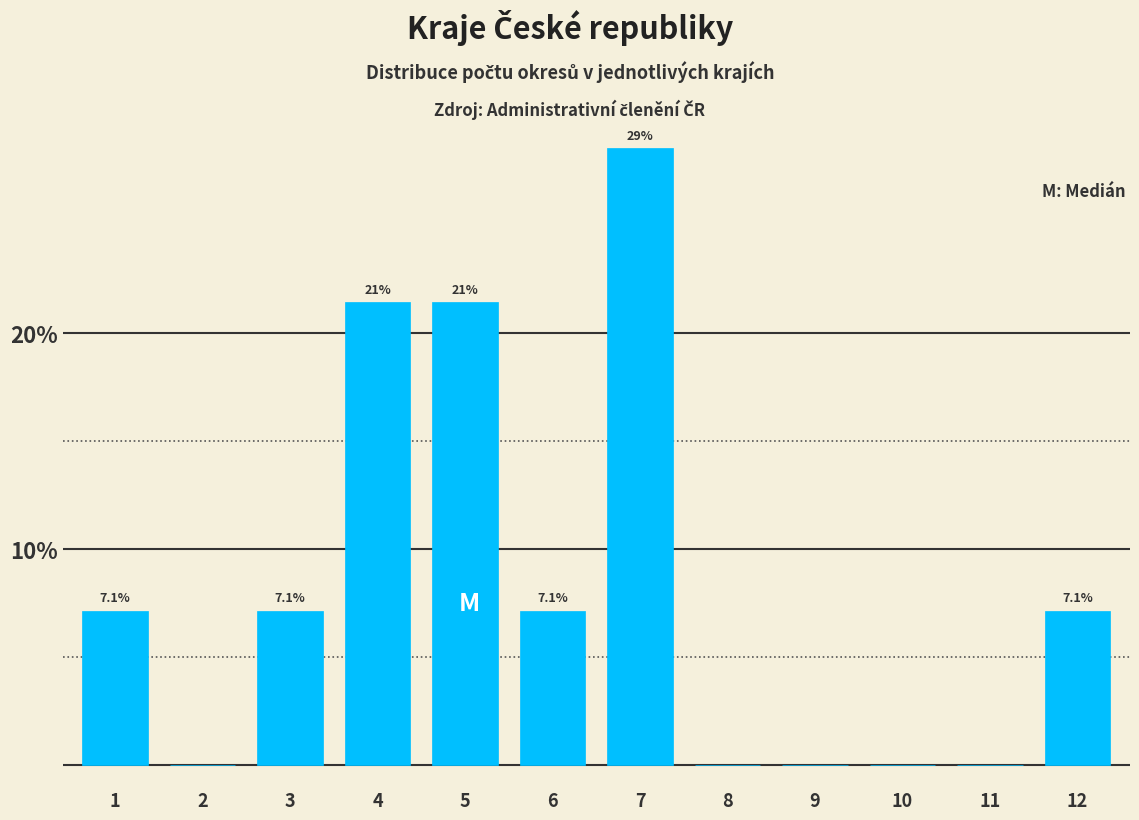

Reading left to right, extract all data points from this chart.

1=7.1	2=0.0	3=7.1	4=21.4	5=21.4	6=7.1	7=28.6	8=0.0	9=0.0	10=0.0	11=0.0	12=7.1